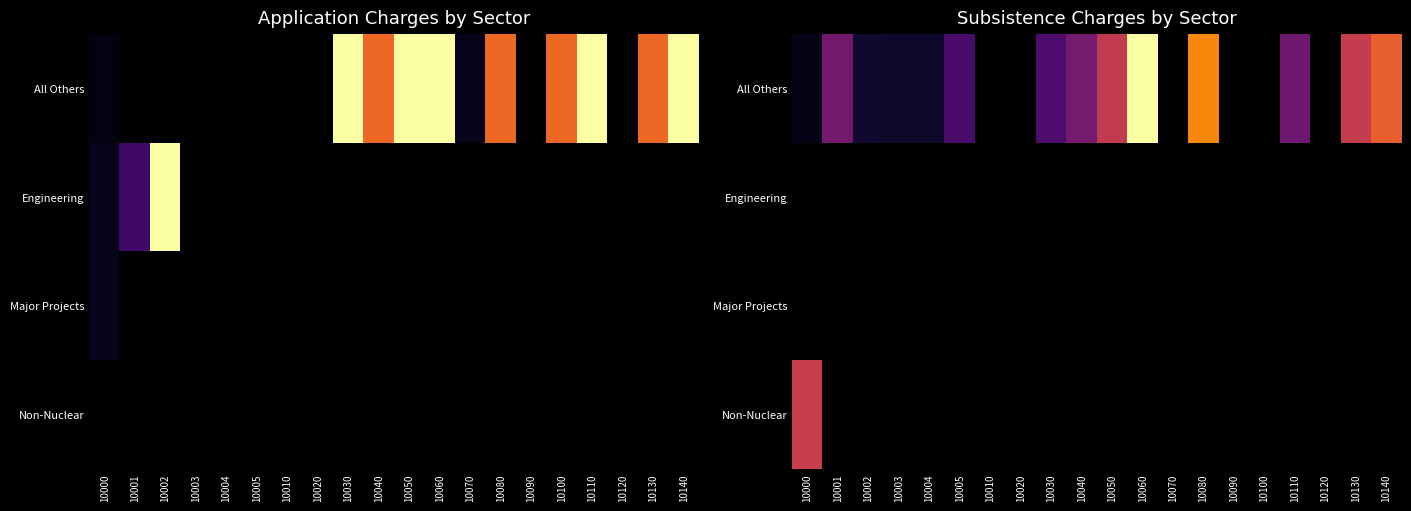

Is it true that Non-Nuclear equals 0.0 at 10090?

True